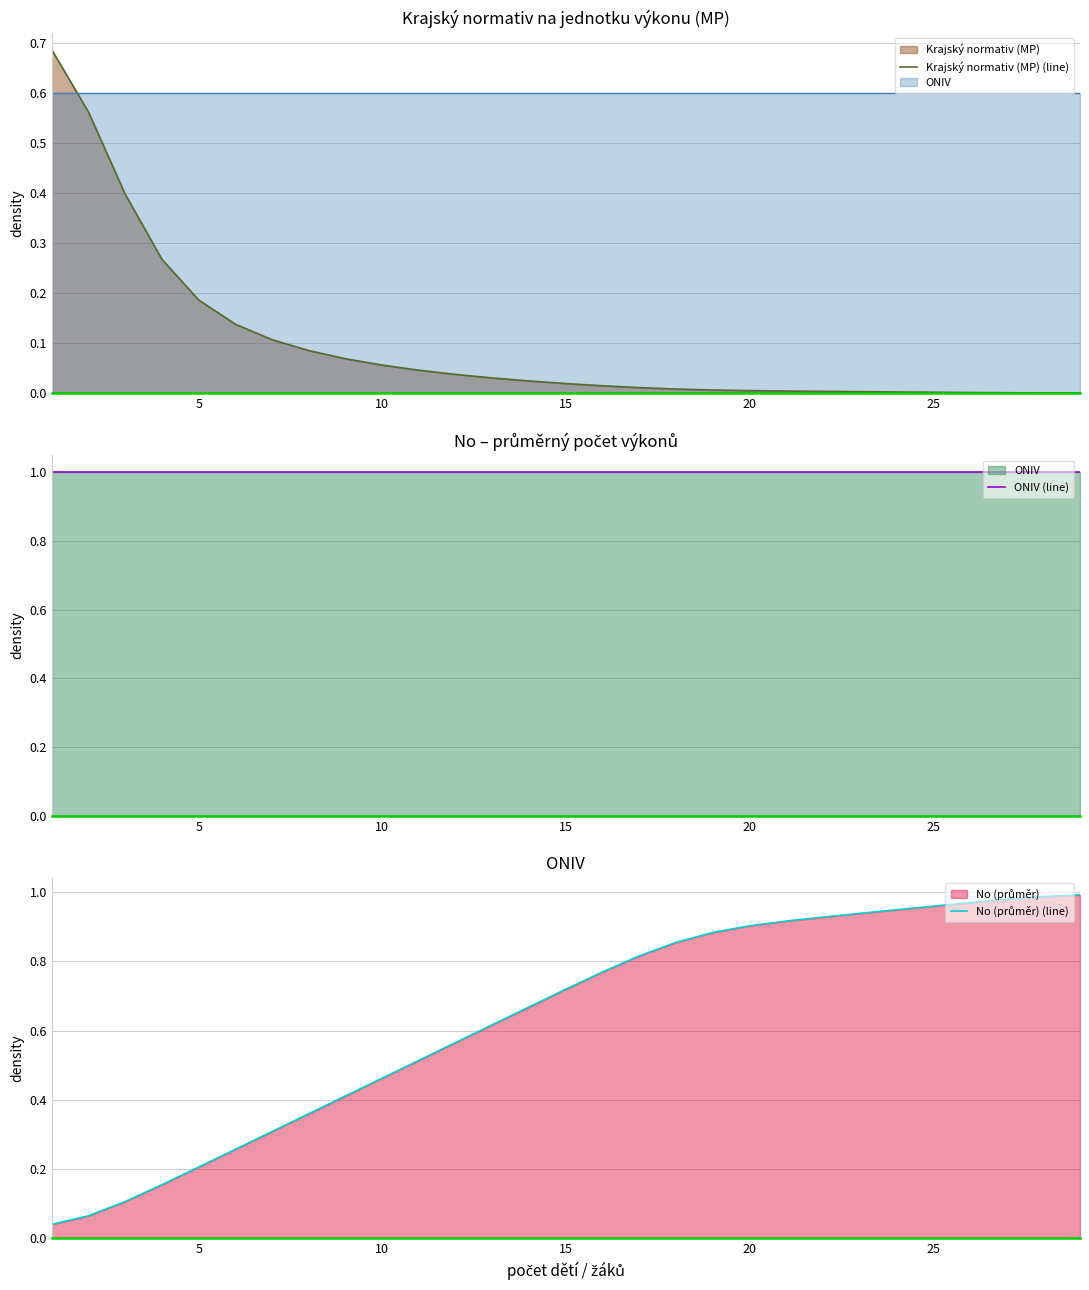

The value of No (průměr) (line) at 25 is 1.4. True or false?

False